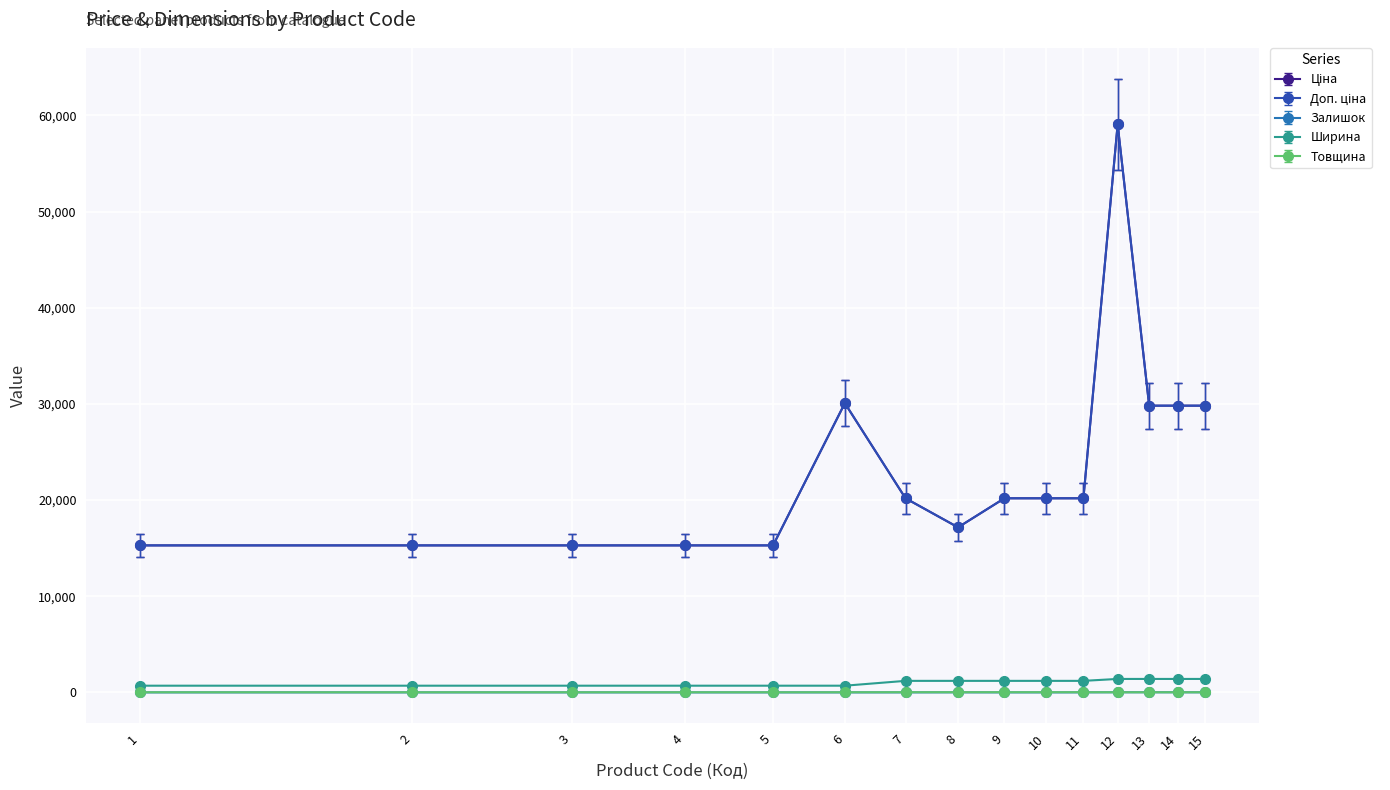

Is this an area chart (filled region under the line)?

No